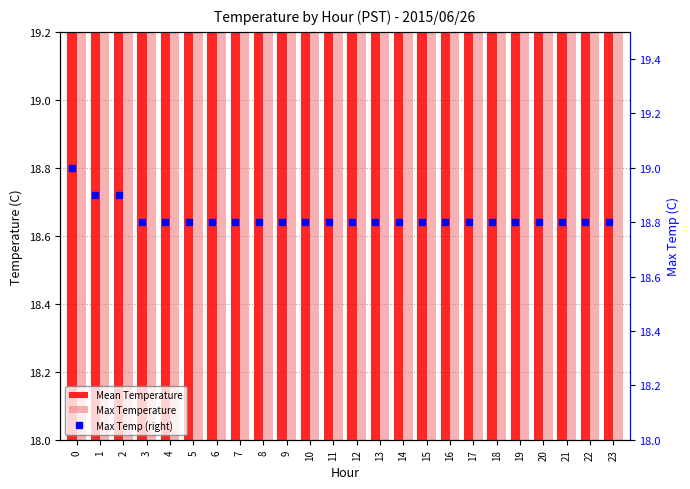

The Max Temperature series shows 18.8 at 8. True or false?

True